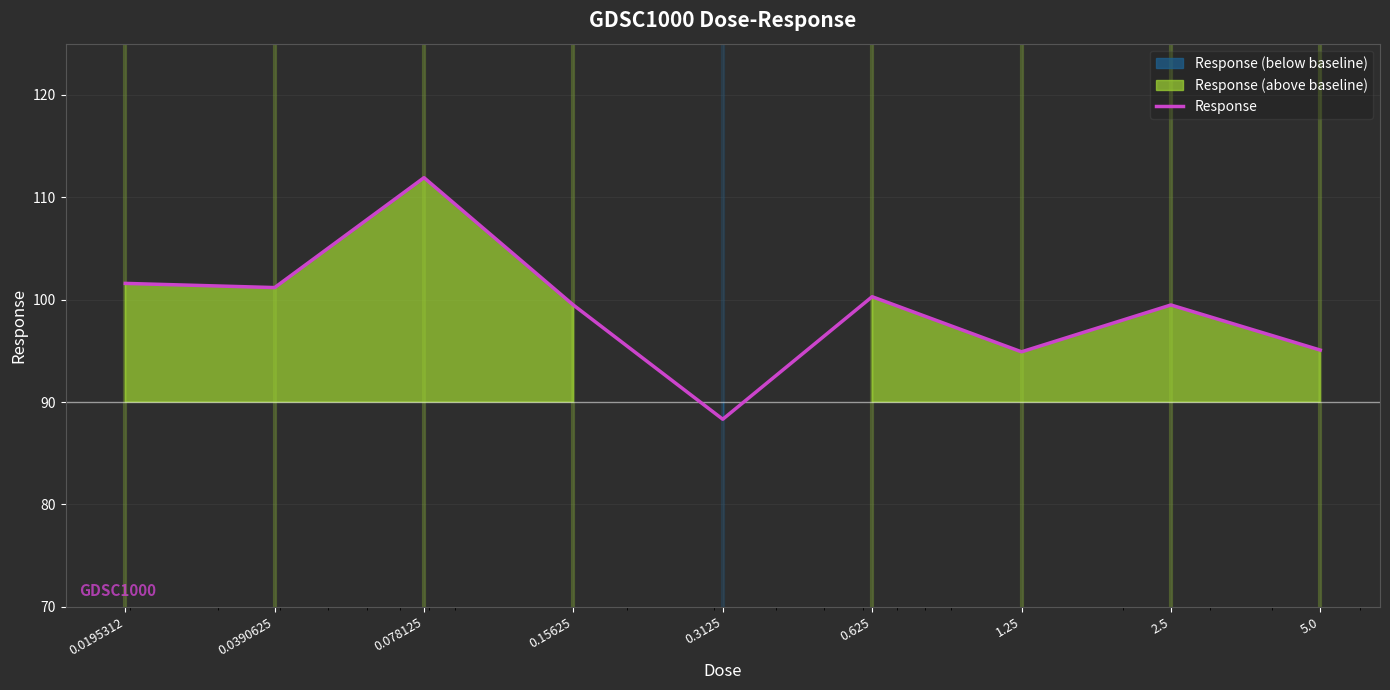

What is the change in value from 0.078125 to 0.15625?

-12.4